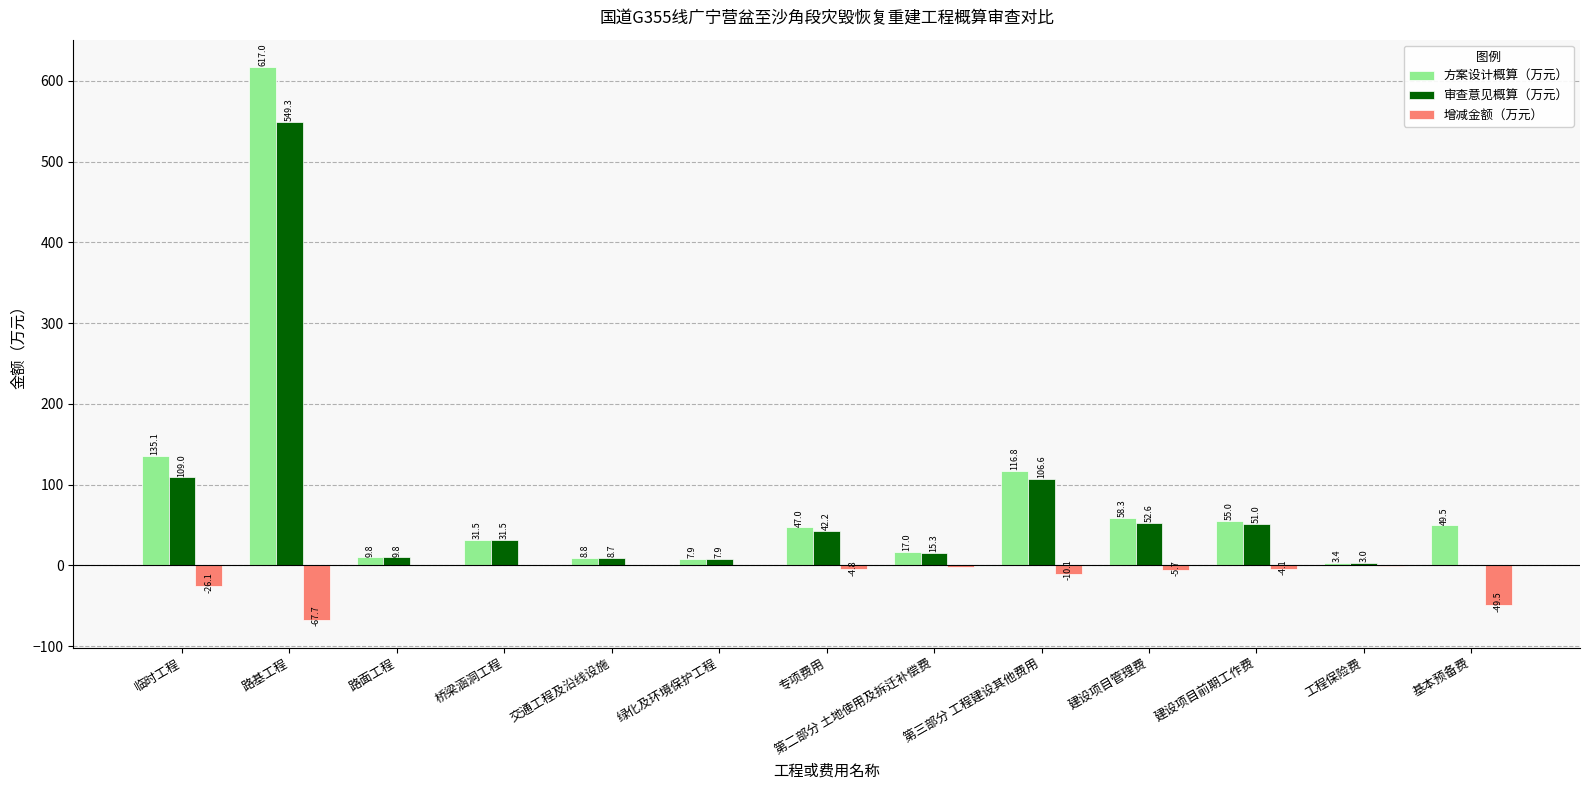

How many values in the 审查意见概算（万元） series exceed 31?

7